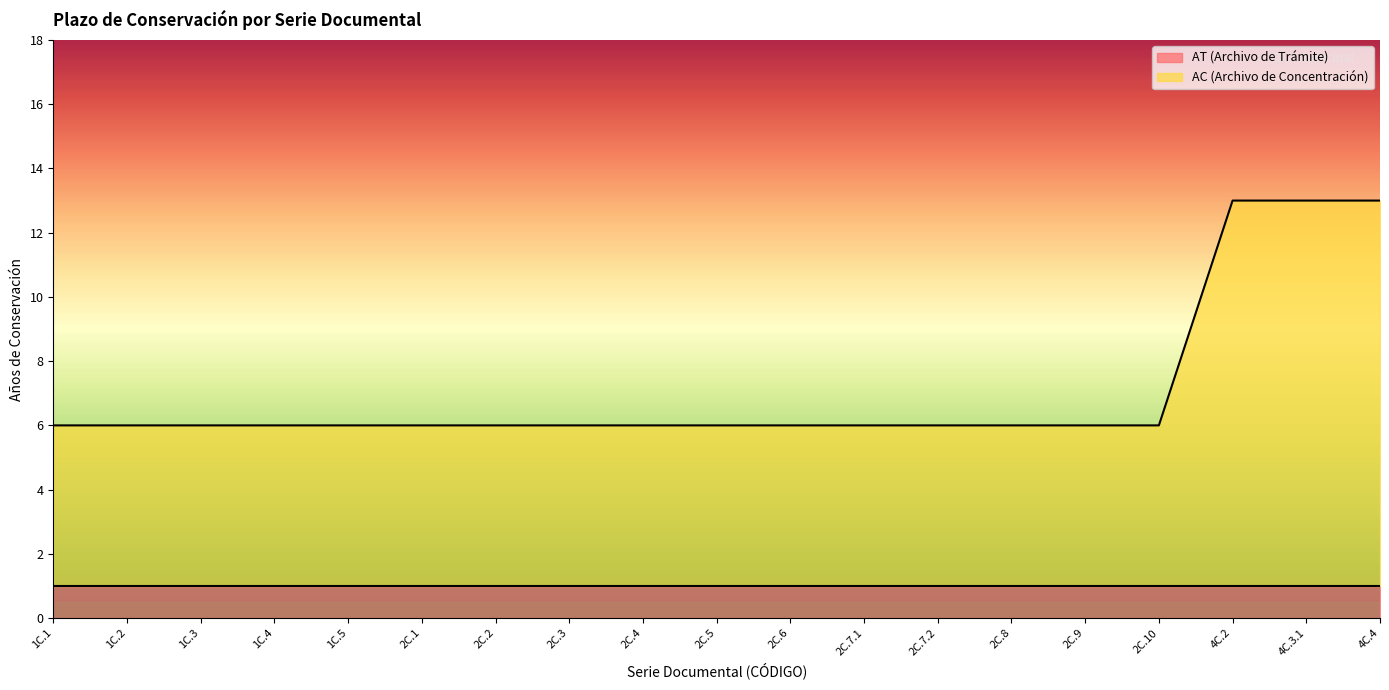

The value at 1C.5 is 6. True or false?

True